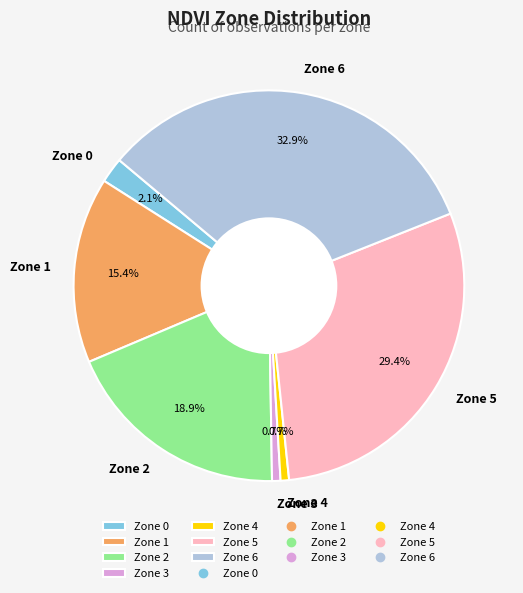

Does Zone 5 represent more than half of the total?

No